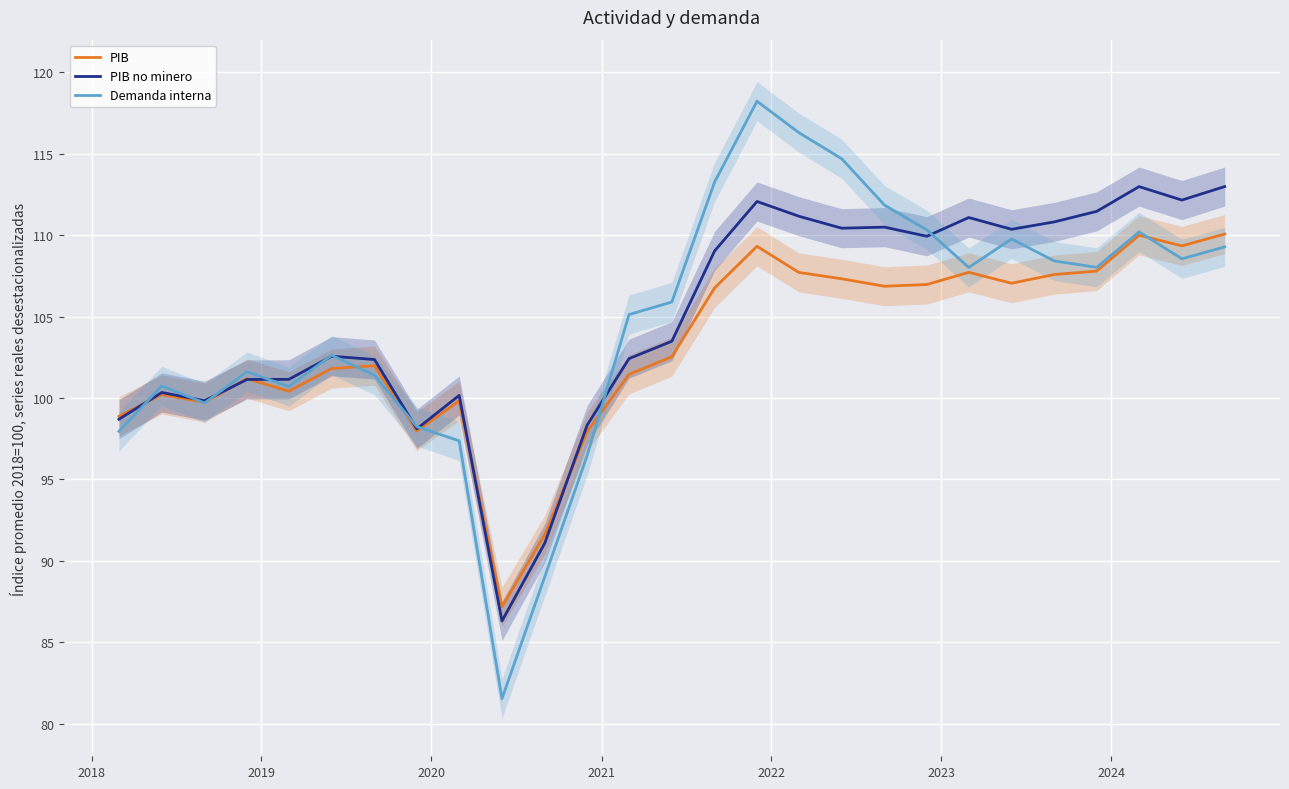

What is the lowest value of the Demanda interna series?

81.5